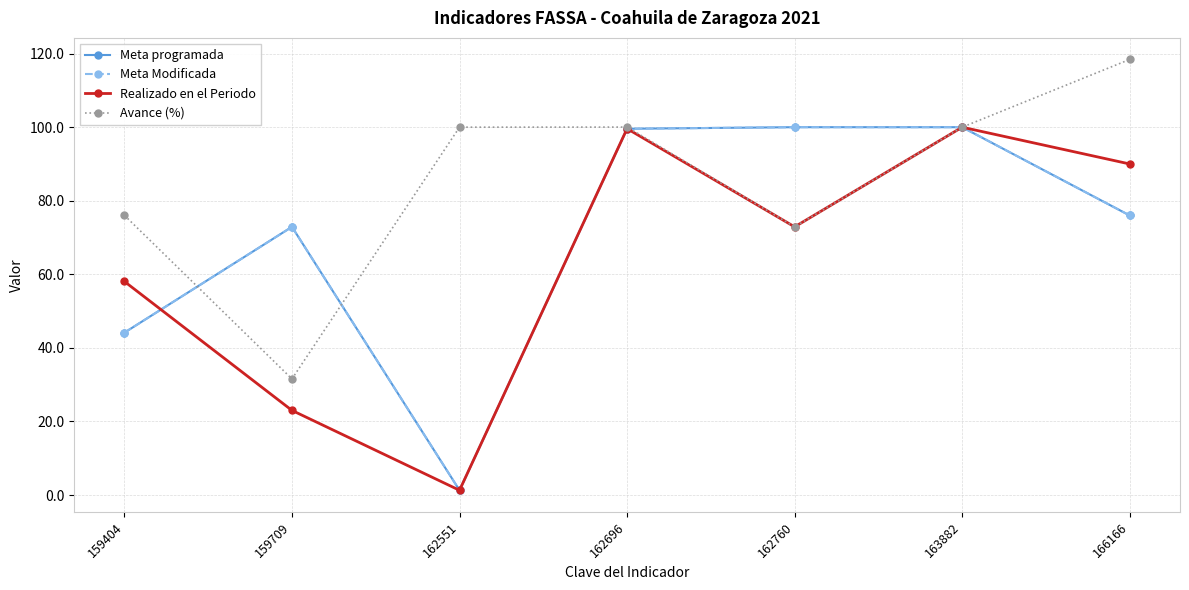

At which label is Realizado en el Periodo closest to 50?

159404